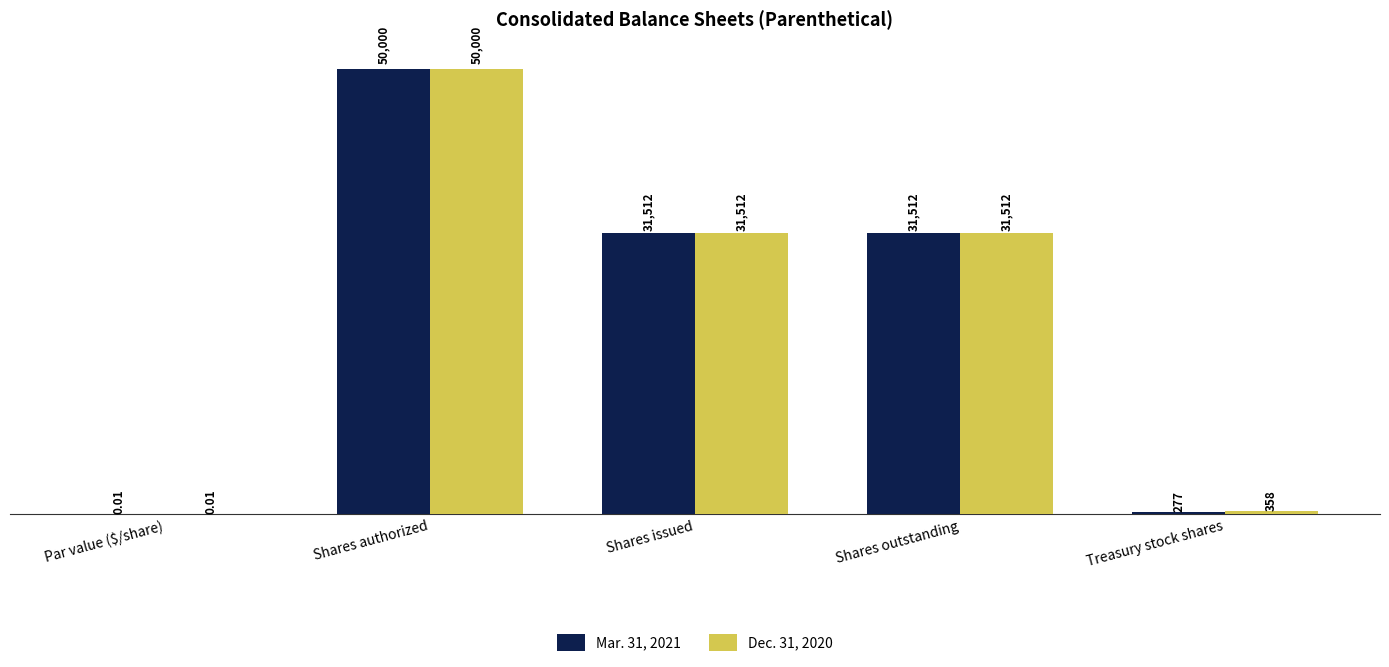

What is the sum of all Mar. 31, 2021 values?

113301.0